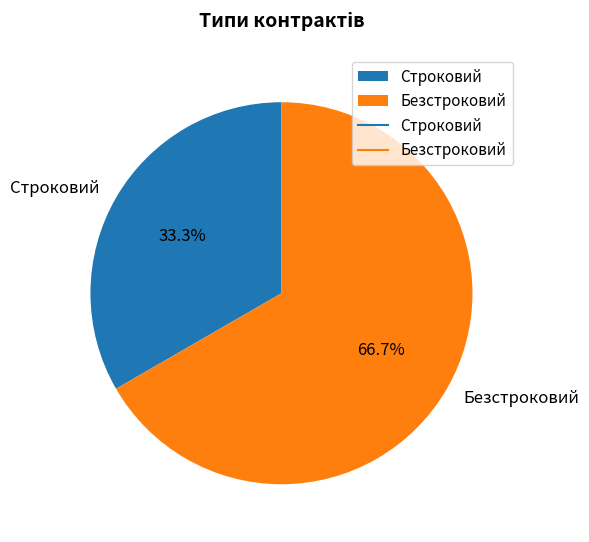

What percentage is the Безстроковий slice, to the nearest percent?

67%